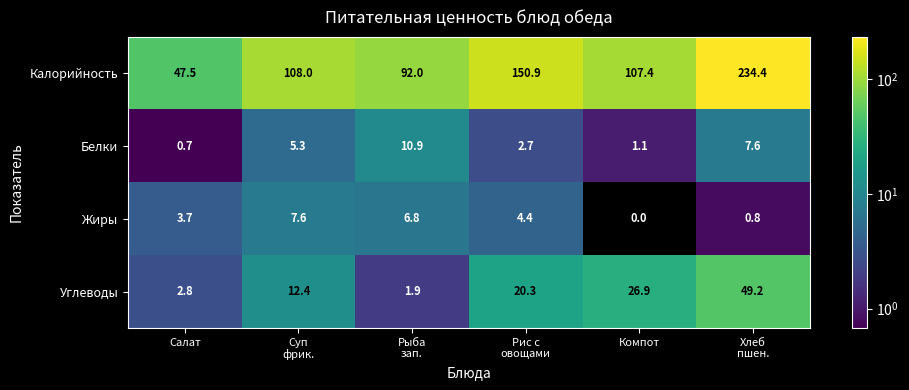

Count the number of data series in this chart.

4